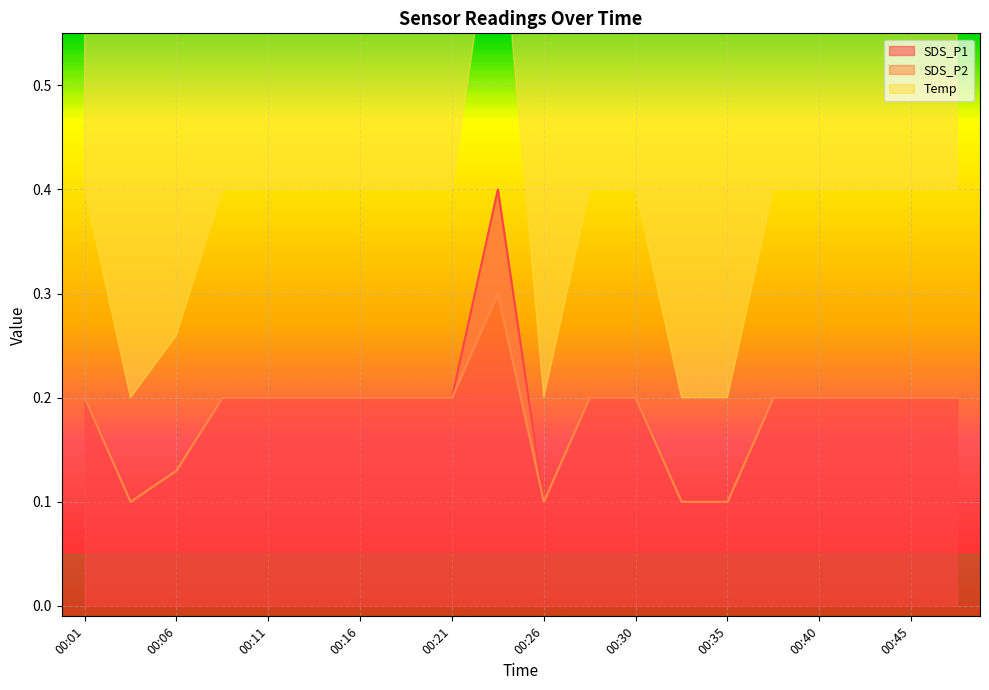

What is the highest value of the SDS_P2 series?

0.3